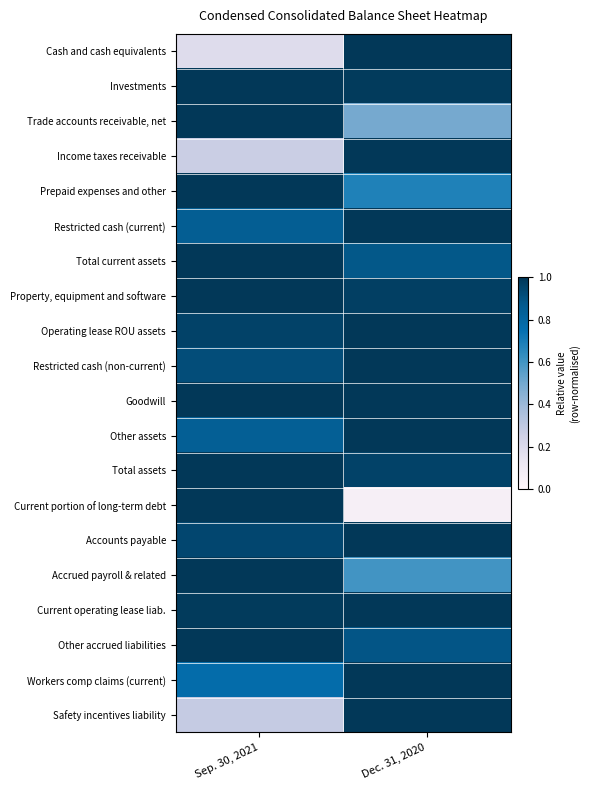

Between Sep. 30, 2021 and Dec. 31, 2020, which series saw the biggest shift?

Current portion of long-term debt